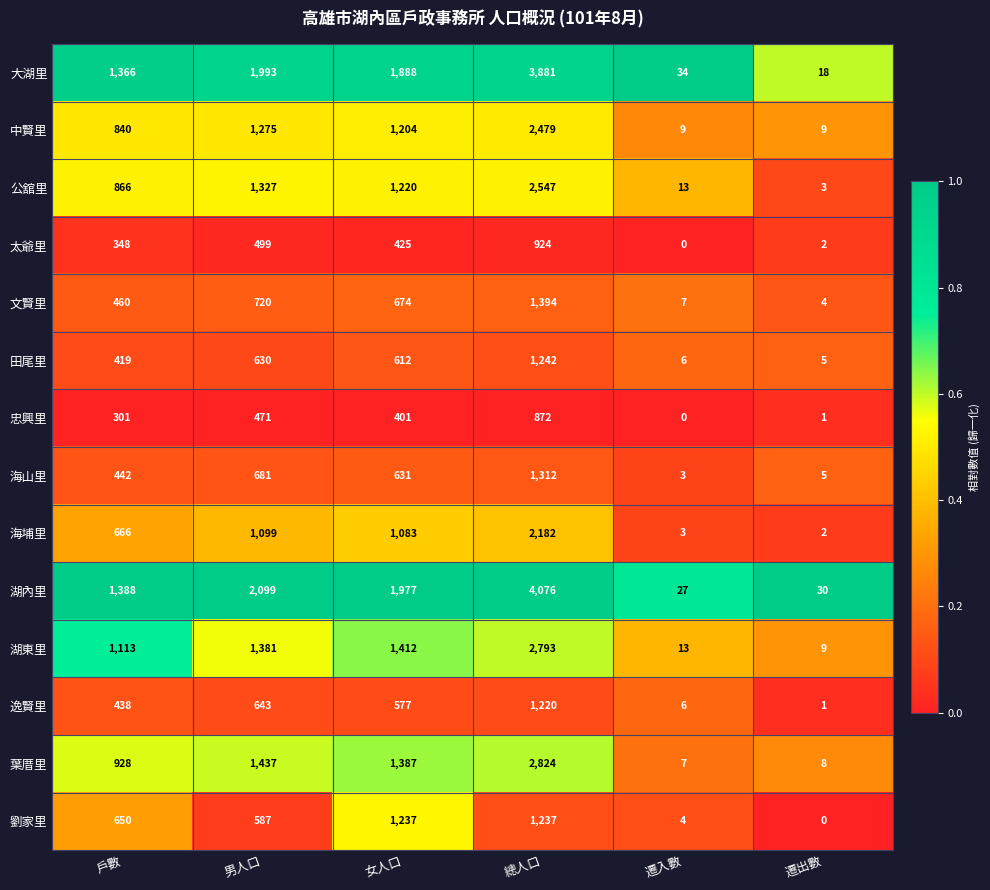

Which series has the largest range (max minus min)?

湖內里